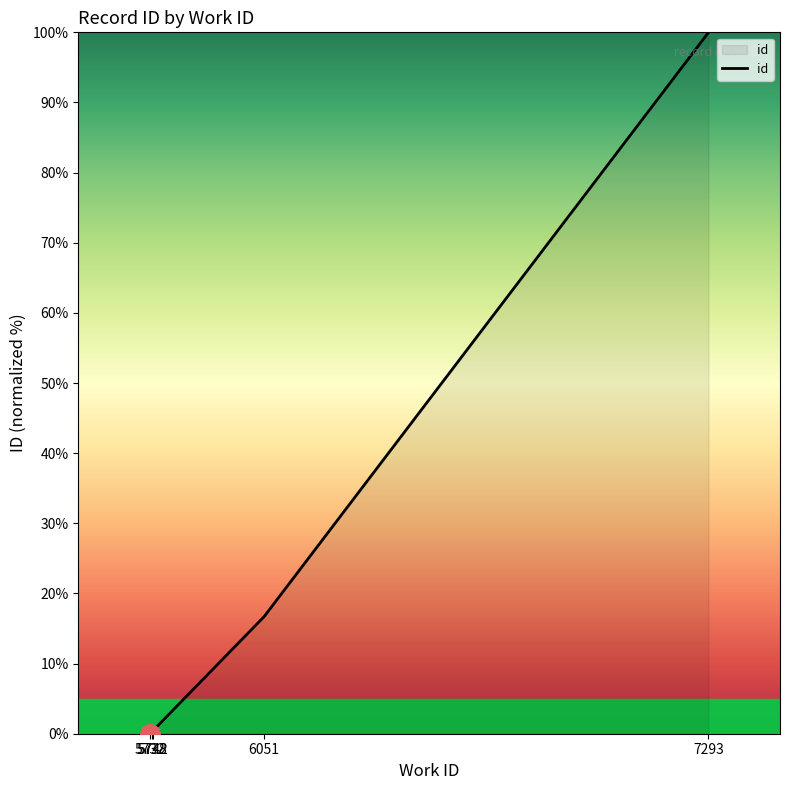

True or false: the data shows 0.0 at 5732.

True